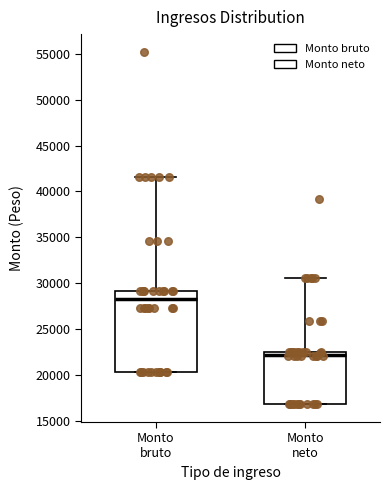

Which box is the tallest, from its lower edge to its upper edge?

Monto bruto